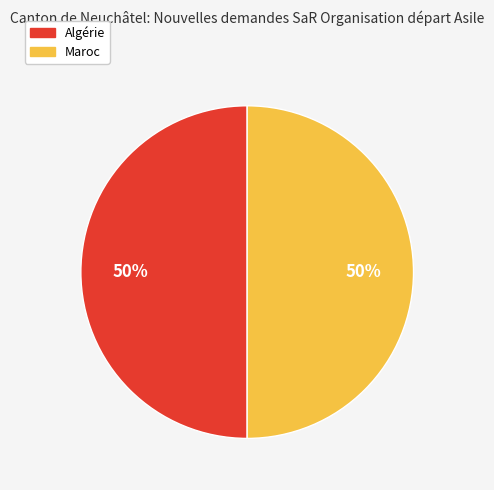

To the nearest percent, what is the average slice percentage?

50%